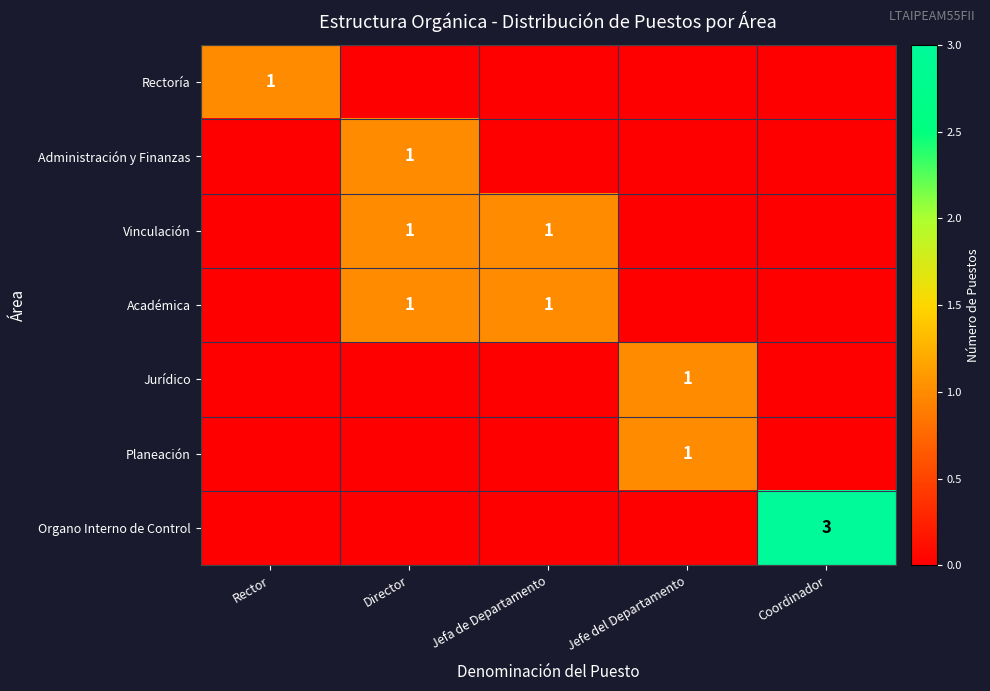

The value of Vinculación at Jefa de Departamento is 1. True or false?

True